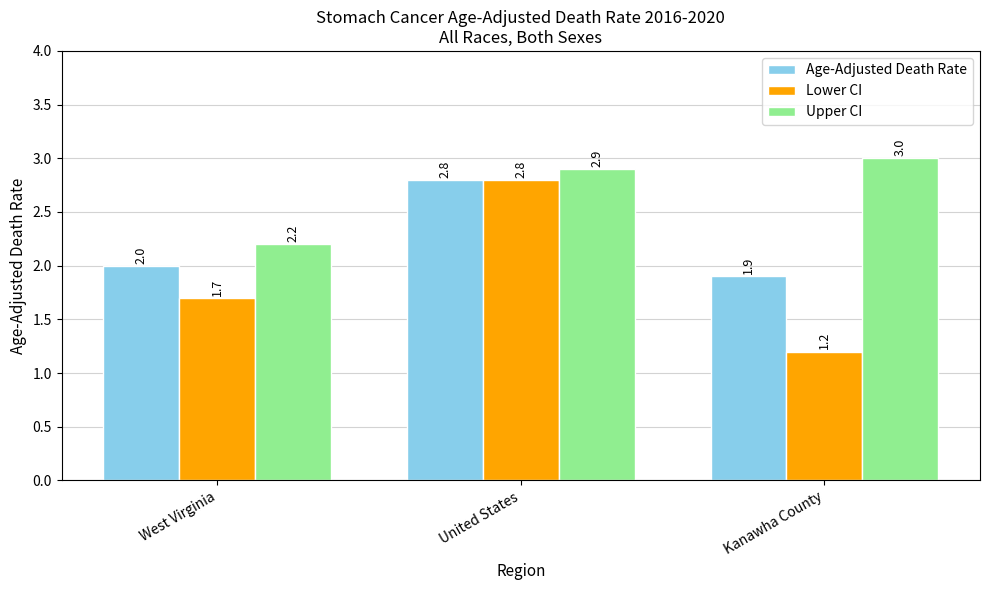

Between West Virginia and United States, which series saw the biggest shift?

Lower CI